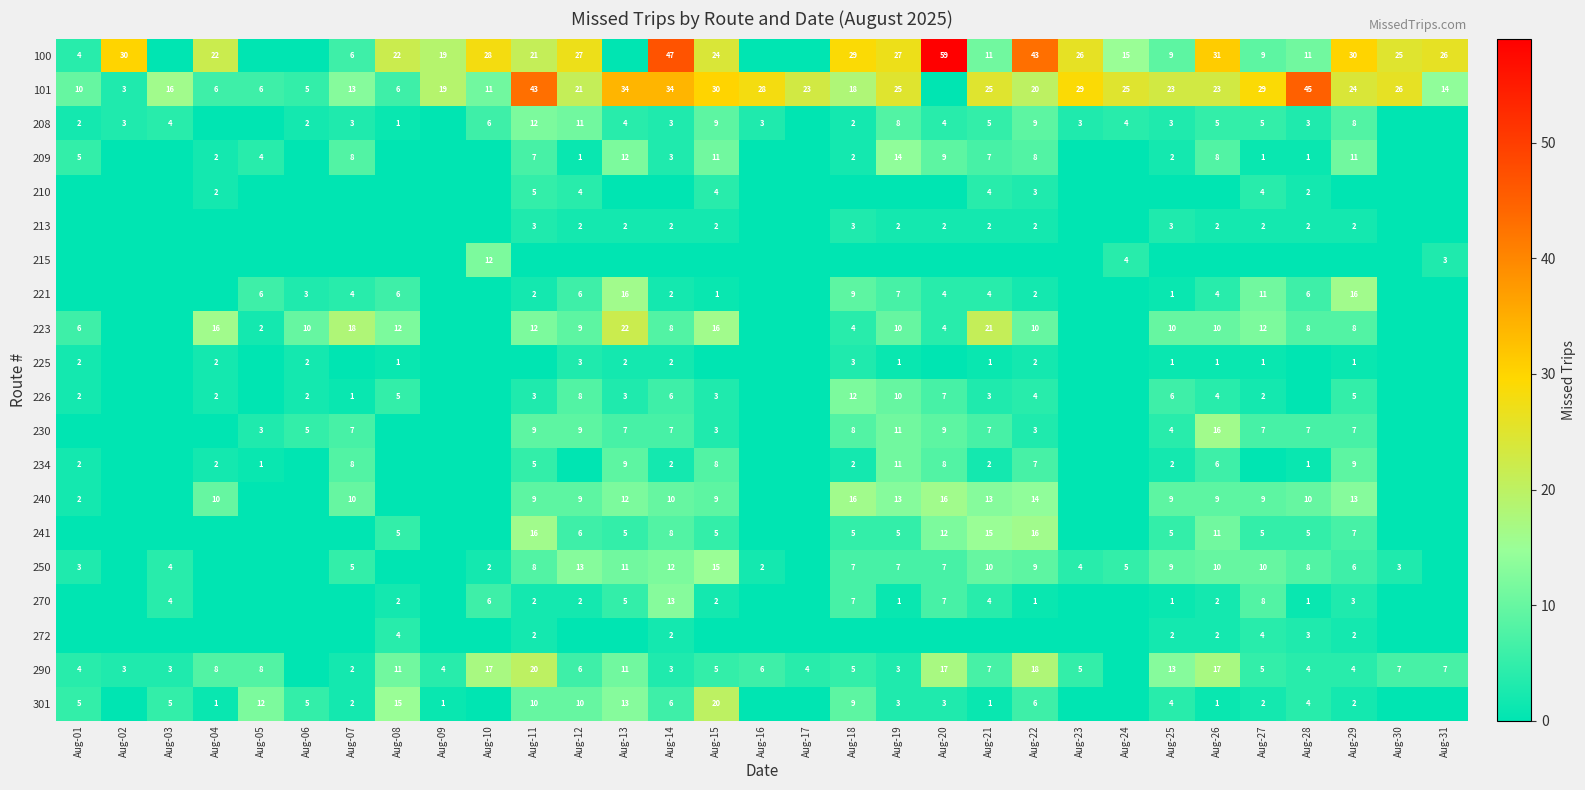

The 301 series shows 10 at Aug-22. True or false?

False